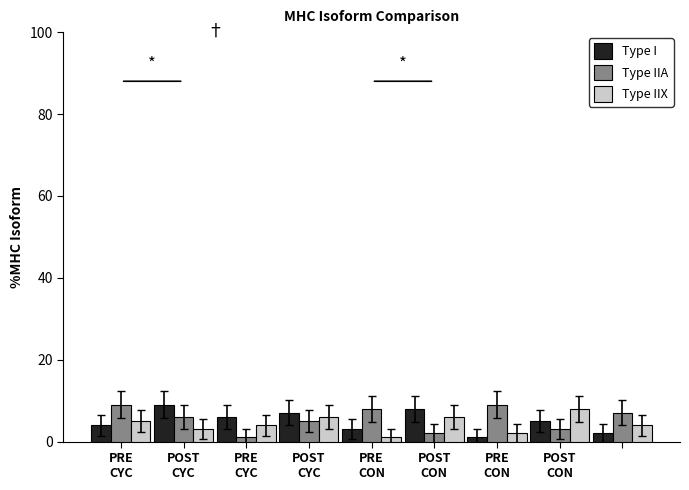

What is the sum of all Type IIX values?

39